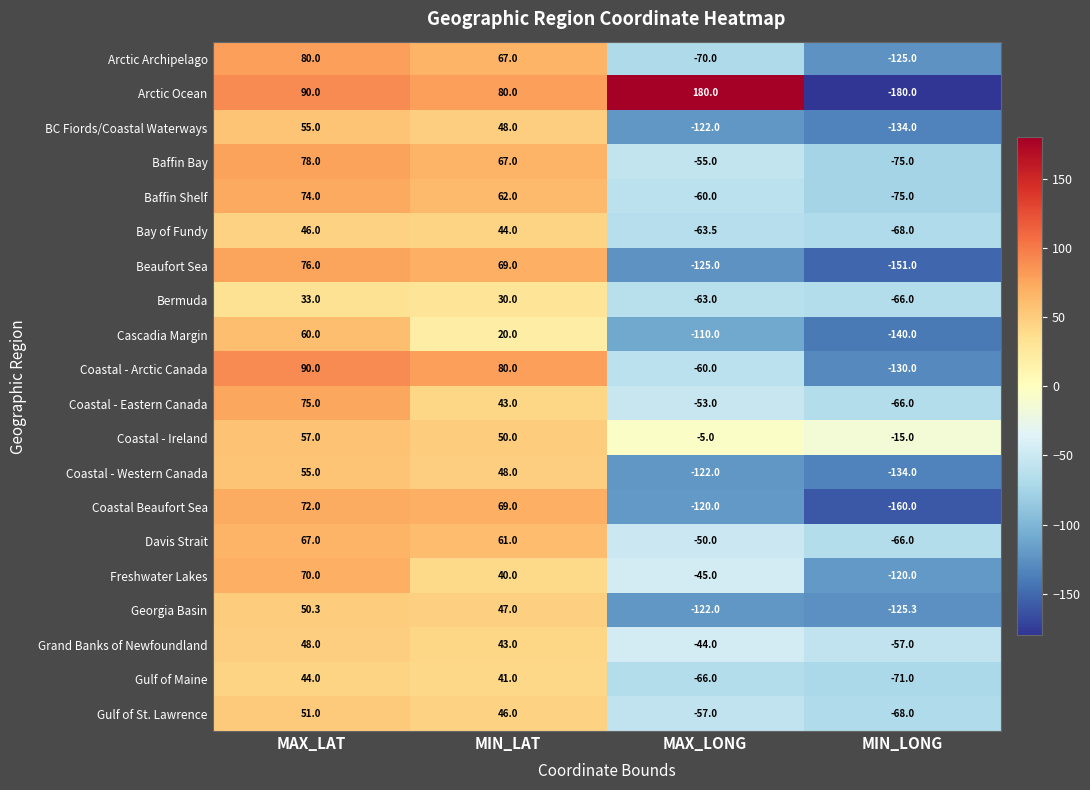

Which series changed the most between MIN_LAT and MAX_LONG?

Beaufort Sea